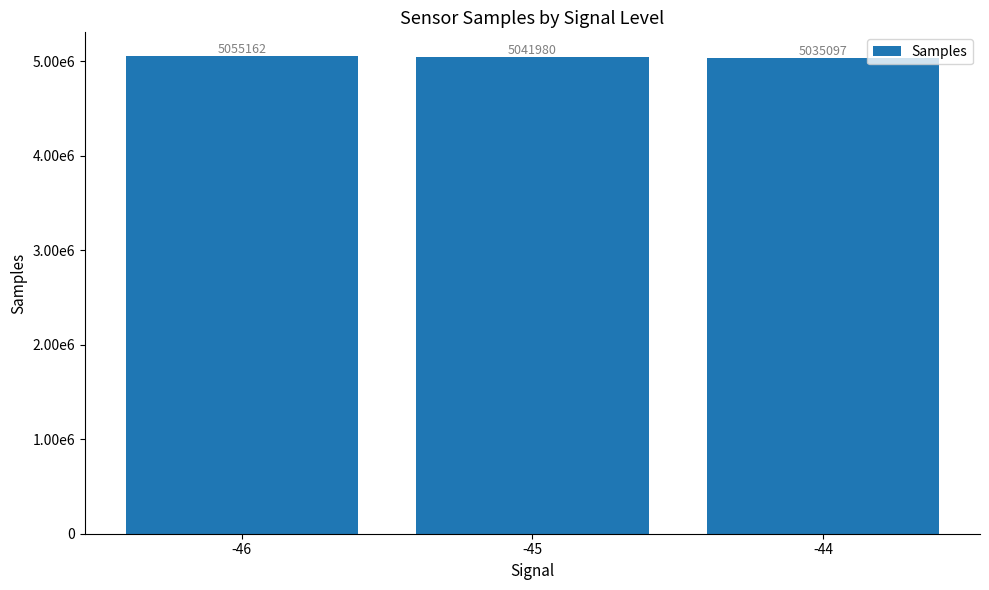

What is the greatest value displayed?

5055162